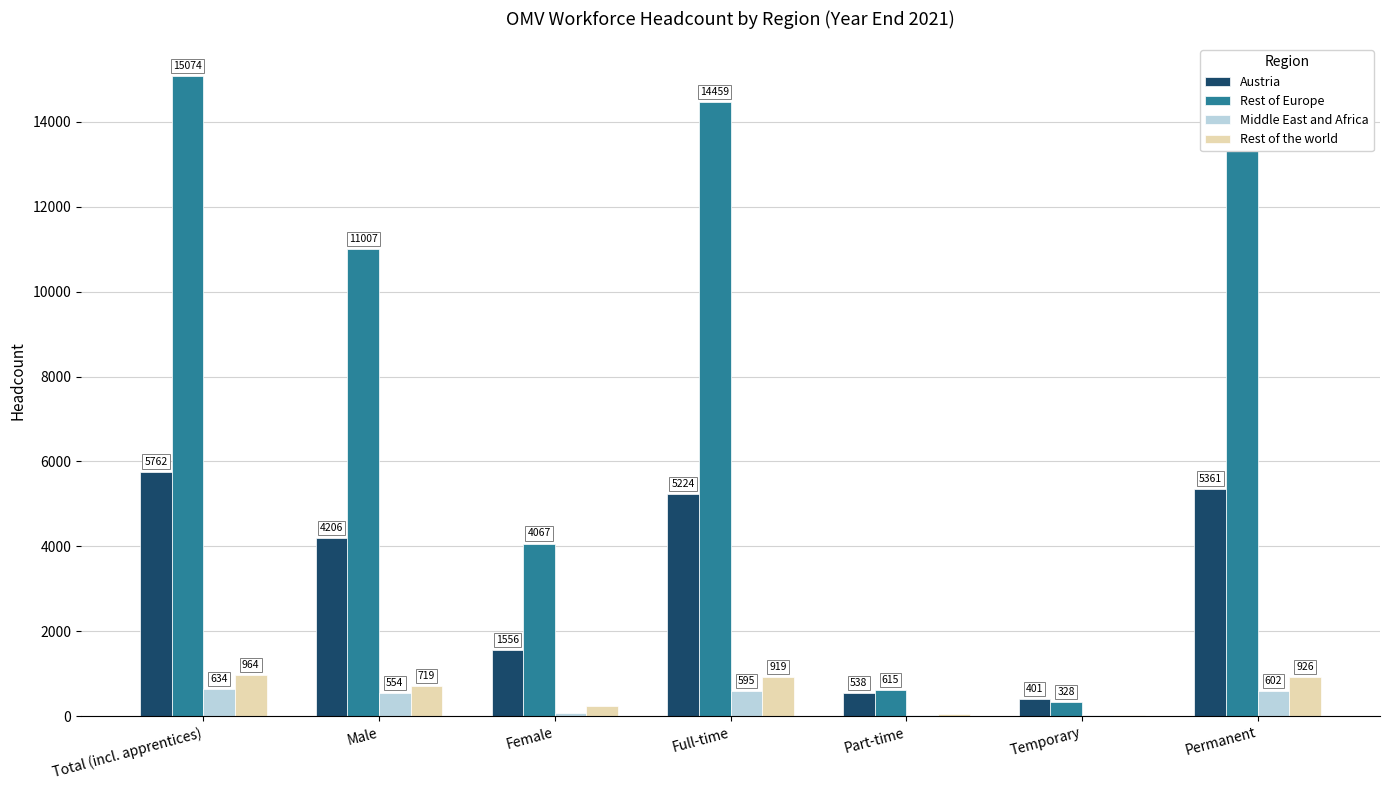

Reading right to left, what are all the values shown in this chart?

Austria: 5361	401	538	5224	1556	4206	5762
Rest of Europe: 14746	328	615	14459	4067	11007	15074
Middle East and Africa: 602	32	39	595	80	554	634
Rest of the world: 926	38	45	919	245	719	964